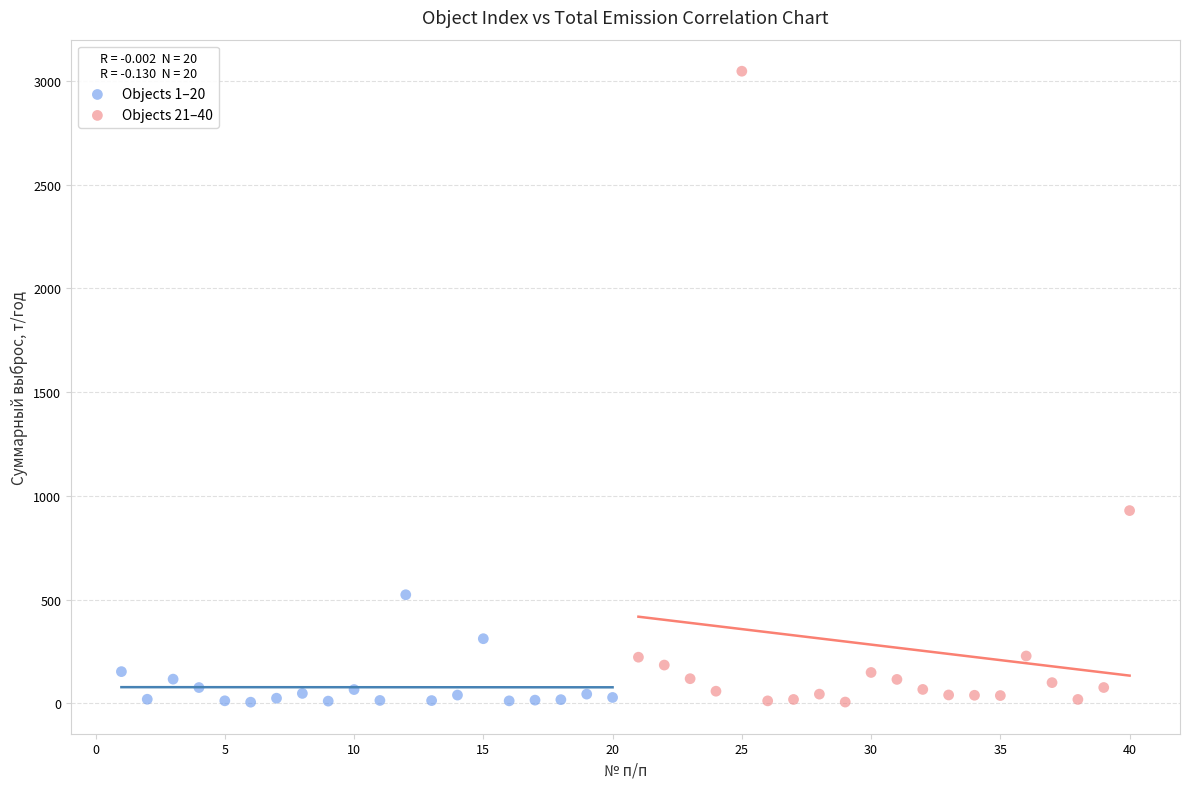

Which series reaches the maximum Y coordinate?

Objects 21–40